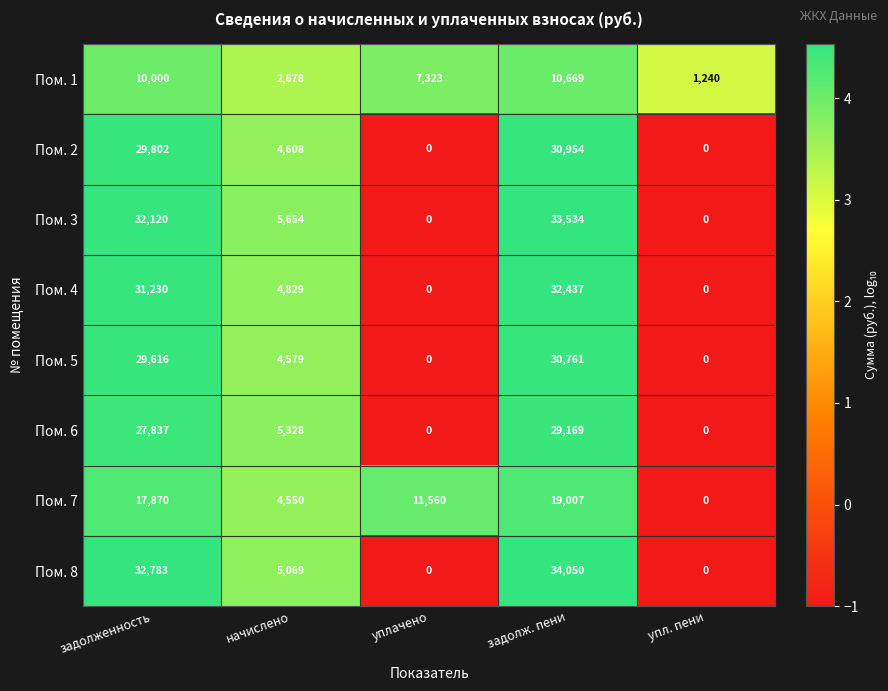

At how many categories does at least one series exceed 0?

5